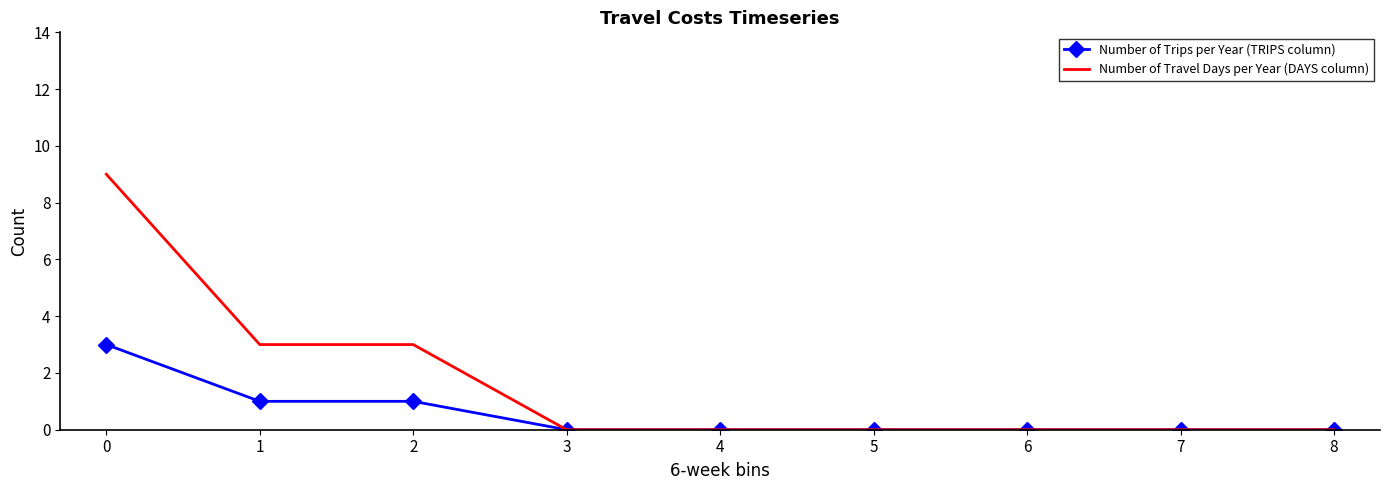

List the series in order of their overall mean, highest first.

Number of Travel Days per Year (DAYS column), Number of Trips per Year (TRIPS column)